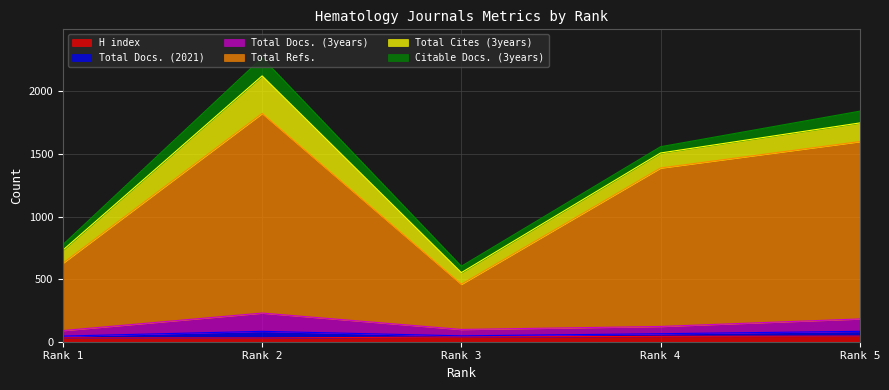

What are all the series names shown in the legend?

H index, Total Docs. (2021), Total Docs. (3years), Total Refs., Total Cites (3years), Citable Docs. (3years)